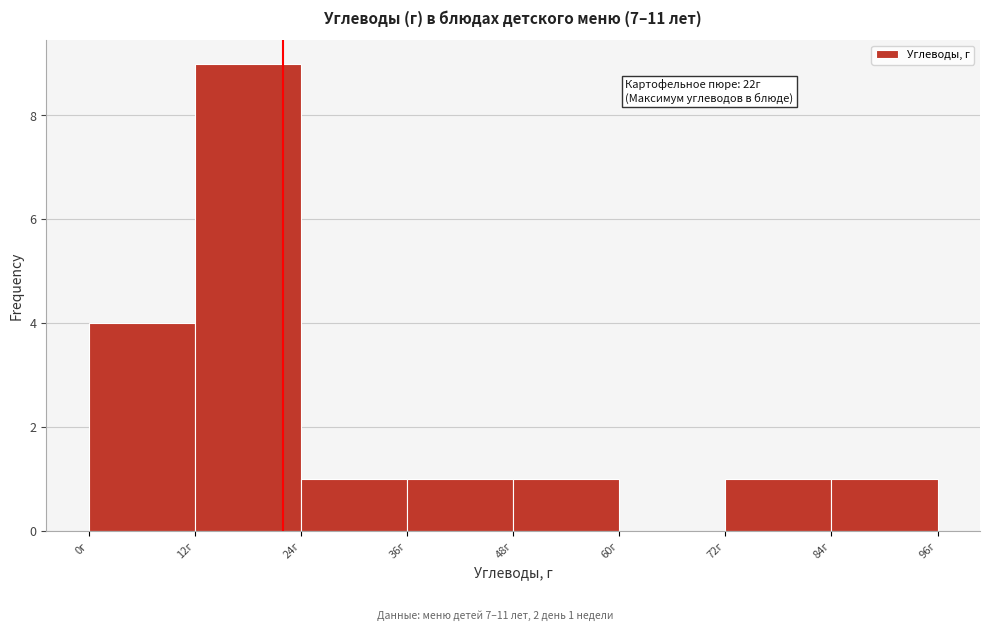

Over which range of the x-axis is the bar tallest?

12 to 24